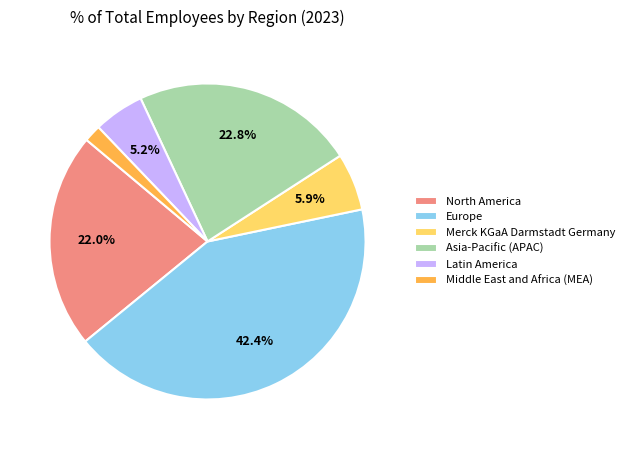

Is the sum of Latin America and Merck KGaA Darmstadt Germany greater than half?

No